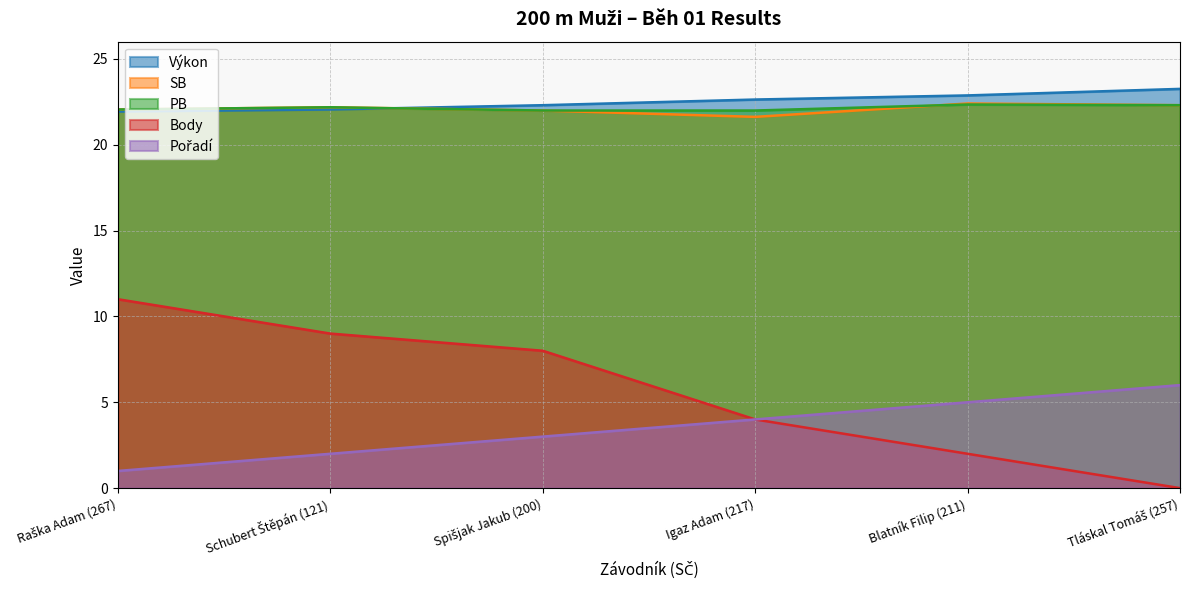

Is it true that Výkon equals 32.1 at Raška Adam (267)?

False